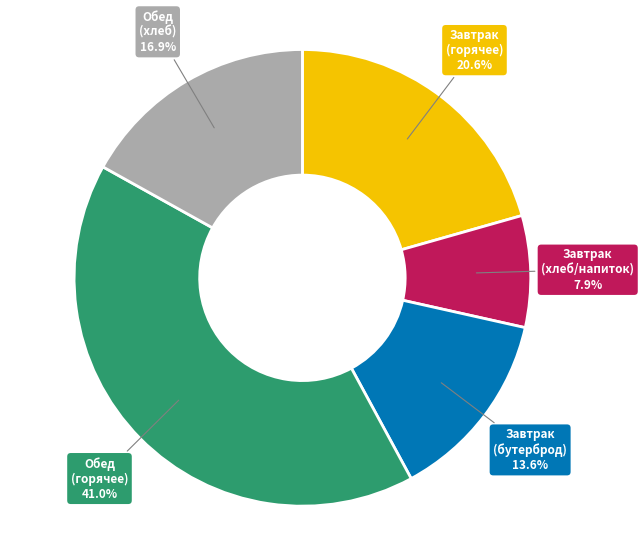

What is the largest slice in the pie chart?

Обед (горячее)